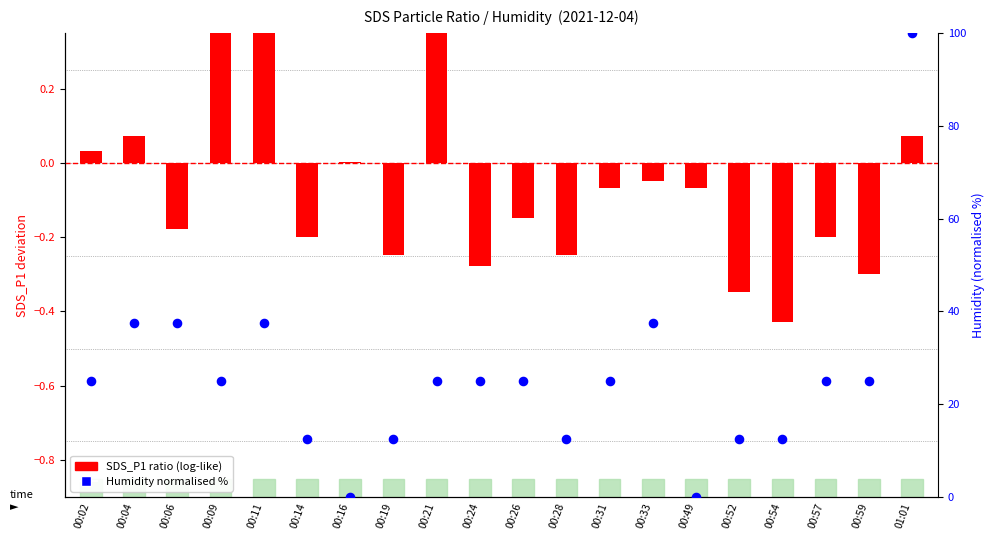

What are all the series names shown in the legend?

SDS_P1 ratio, Humidity %